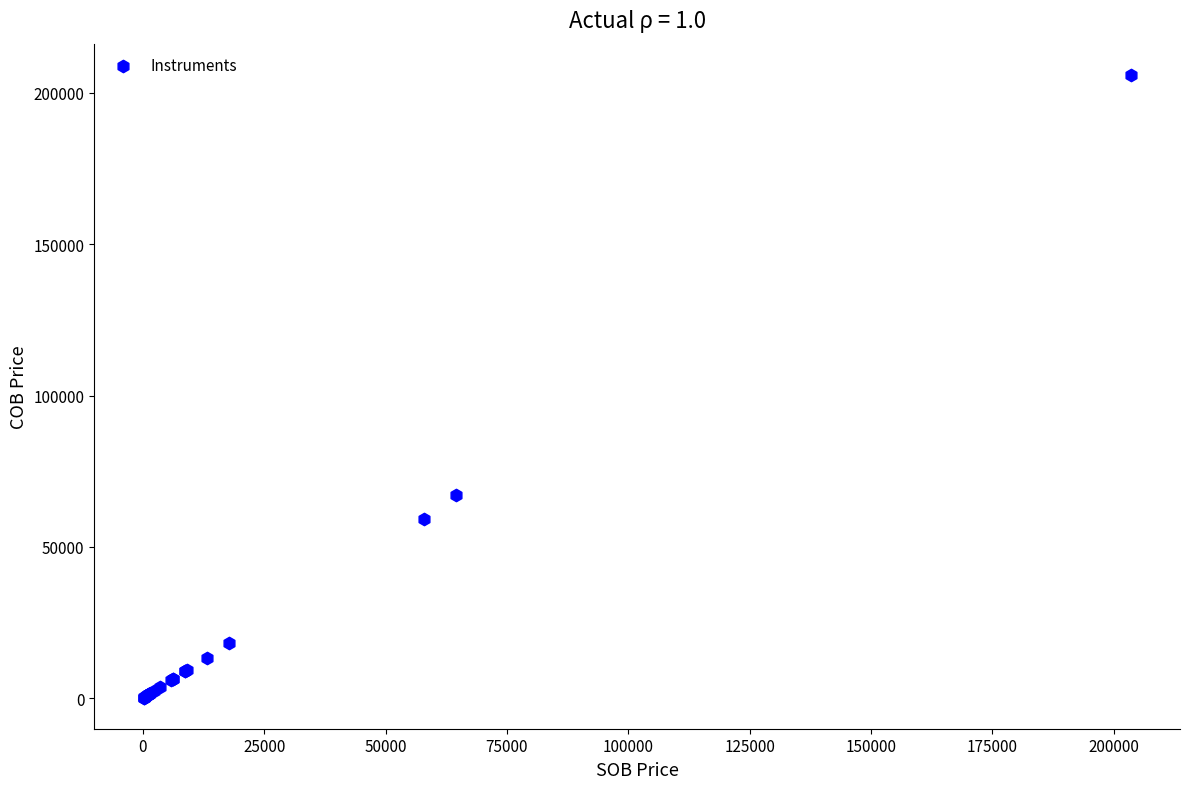

What Y value in the scatter plot is closest to 103077?

67220